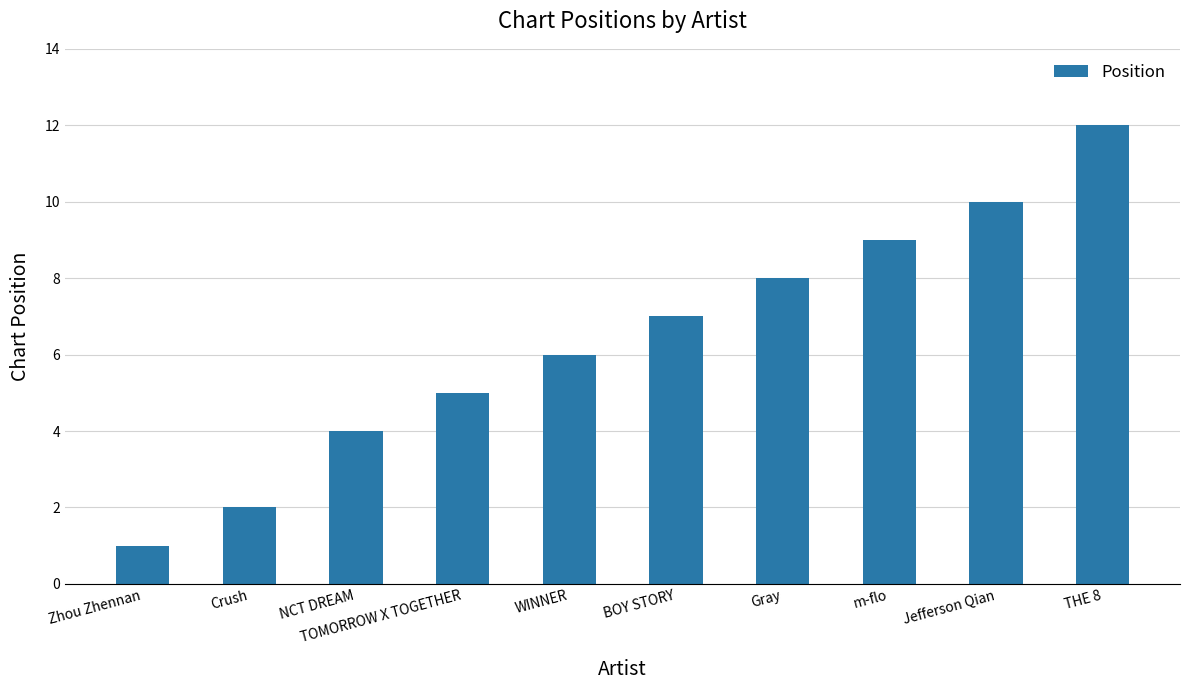

What is the ratio of the value at NCT DREAM to the value at Crush?

2.0